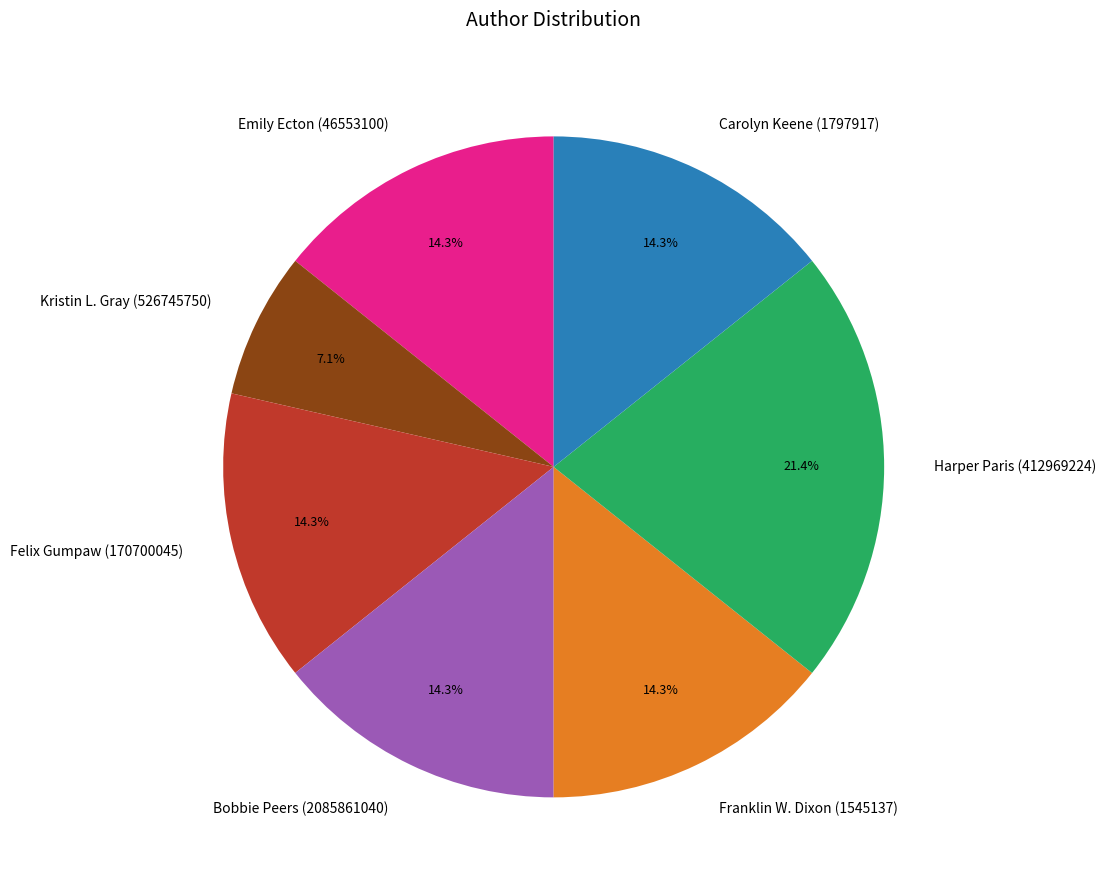

Is Carolyn Keene (1797917) the majority of the pie?

No